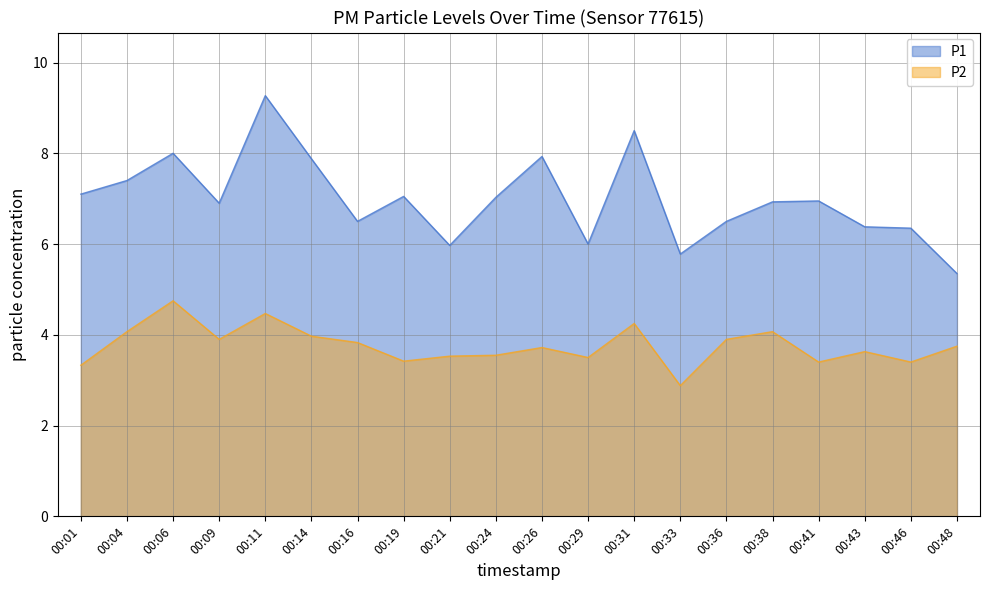

Which series has the largest range (max minus min)?

P1